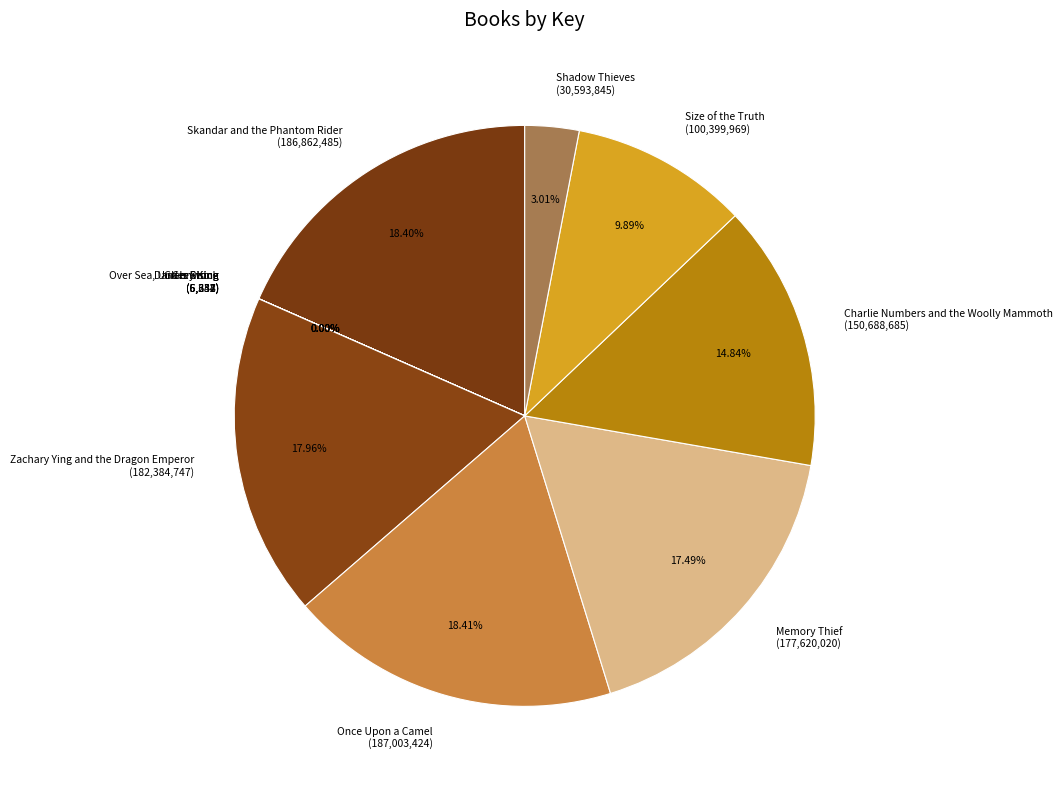

Is Once Upon a Camel (187,003,424) the majority of the pie?

No